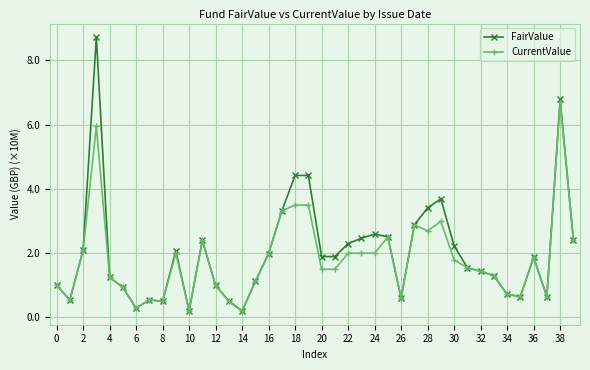

True or false: CurrentValue has more than 1 points higher than both neighbors.

True